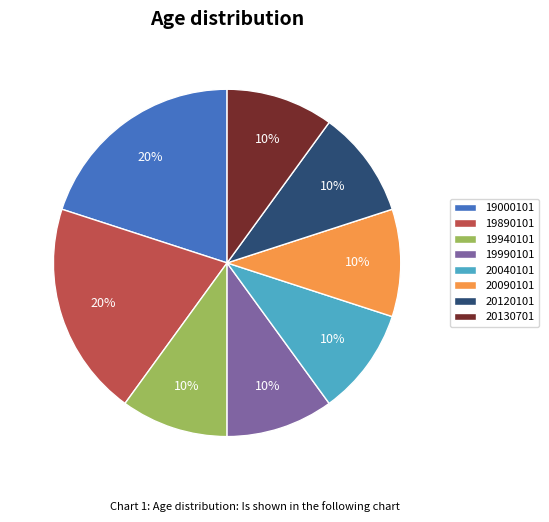

What percentage is the 20090101 slice, to the nearest percent?

10%